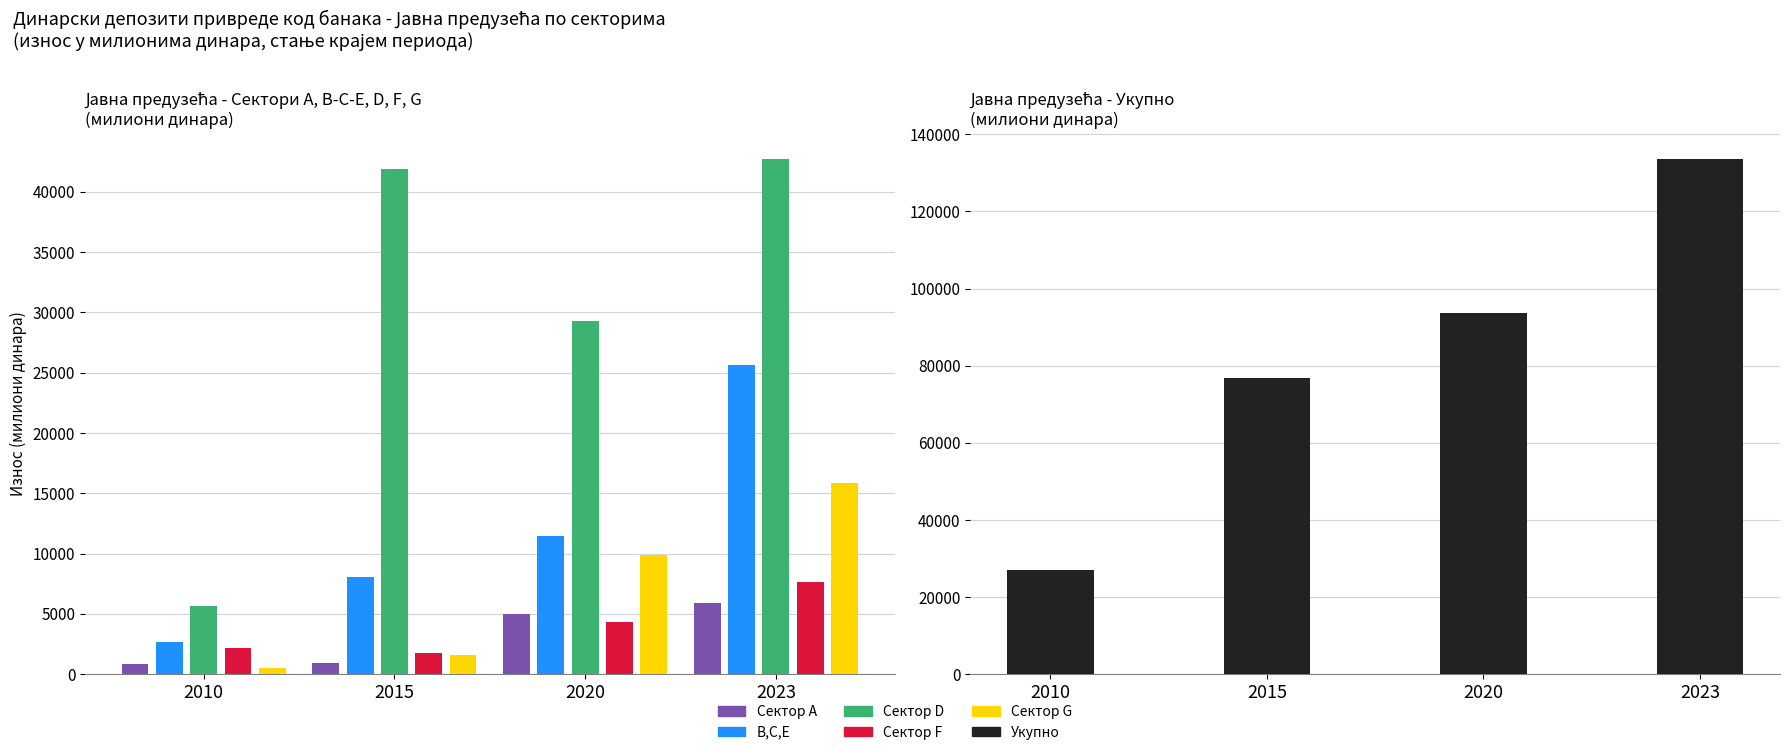

At 2010, list the series in order from largest to smallest.

Јавна предузећа - Укупно, Јавна предузећа - Сектор D, Јавна предузећа - В,С,Е, Јавна предузећа - Сектор F, Јавна предузећа - Сектор A, Јавна предузећа - Сектор G